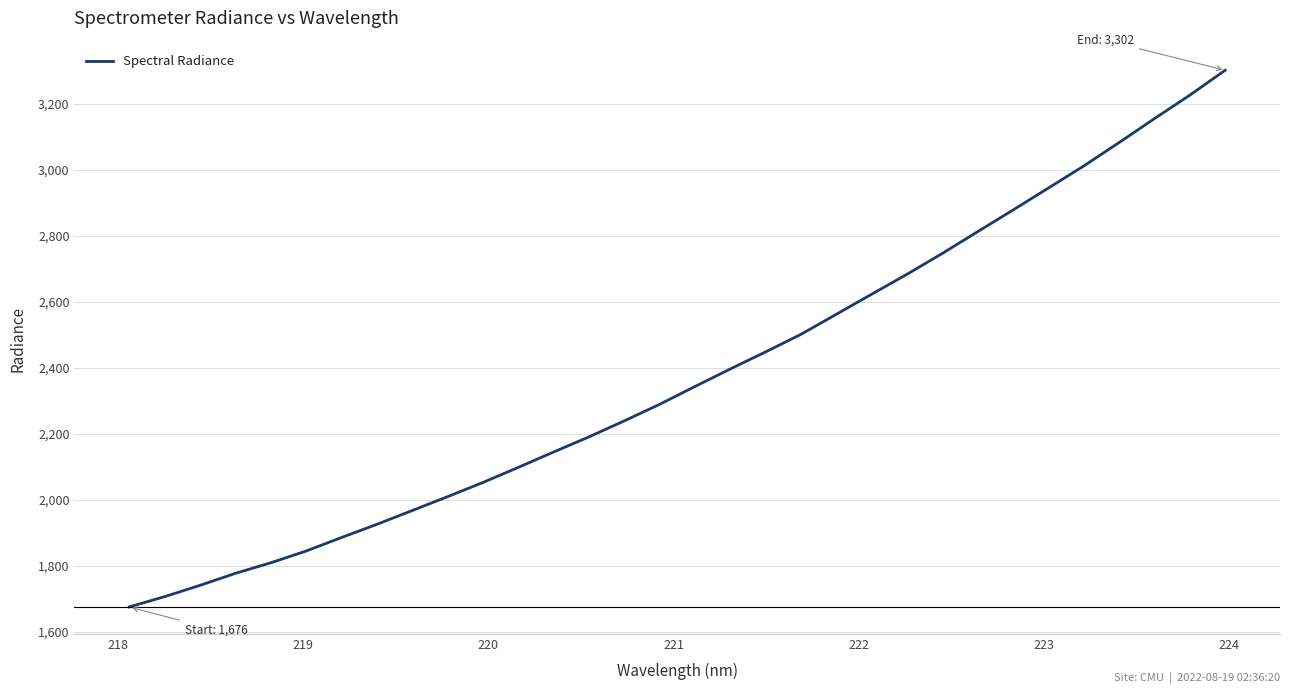

What is the minimum value shown in the chart?

1675.9